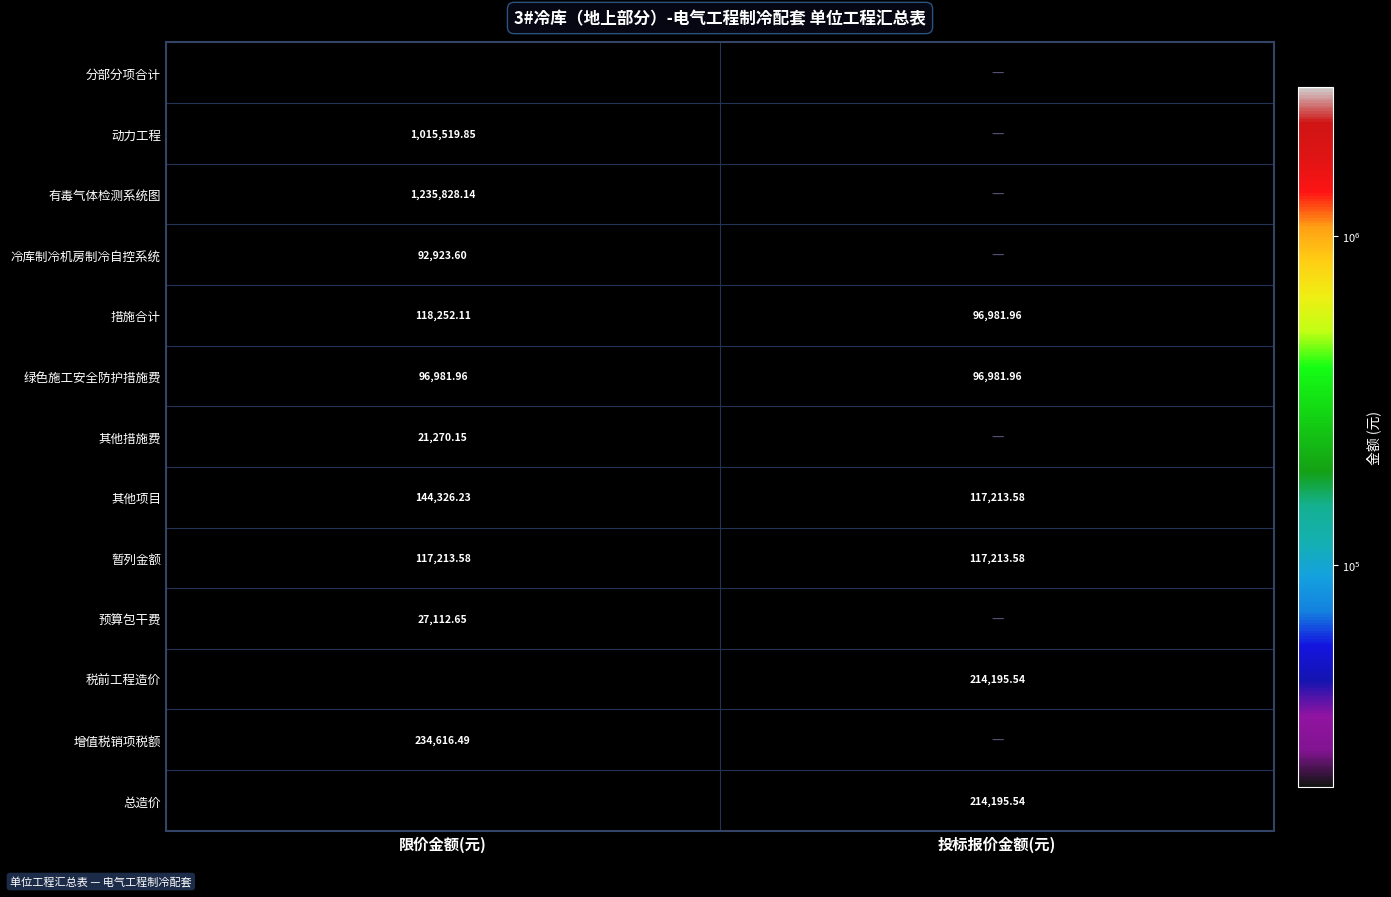

At which label does 措施合计 first exceed 118252?

限价金额(元)